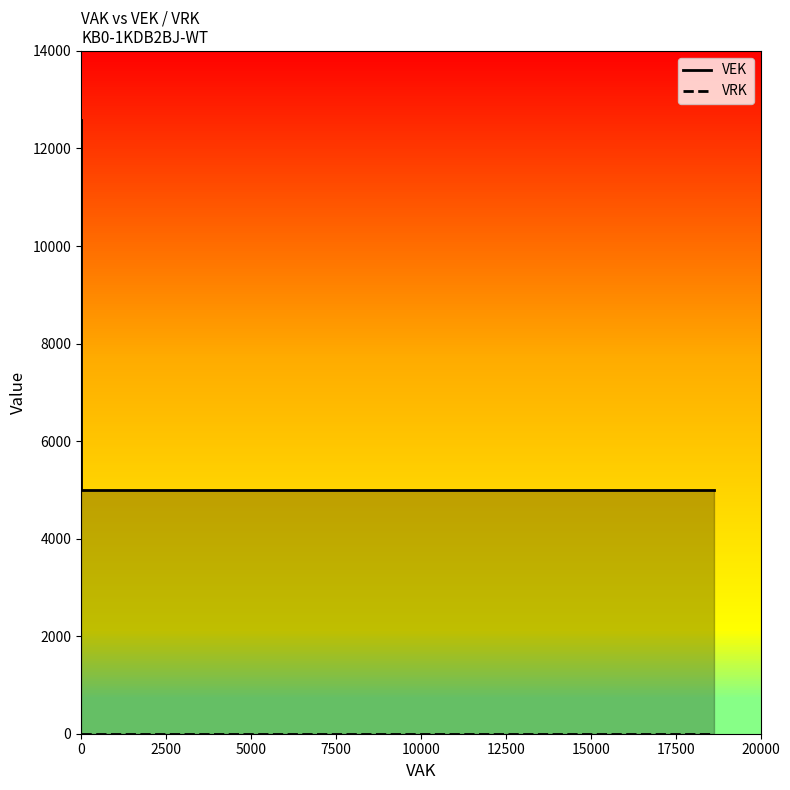

Which series has the widest spread of values?

VEK